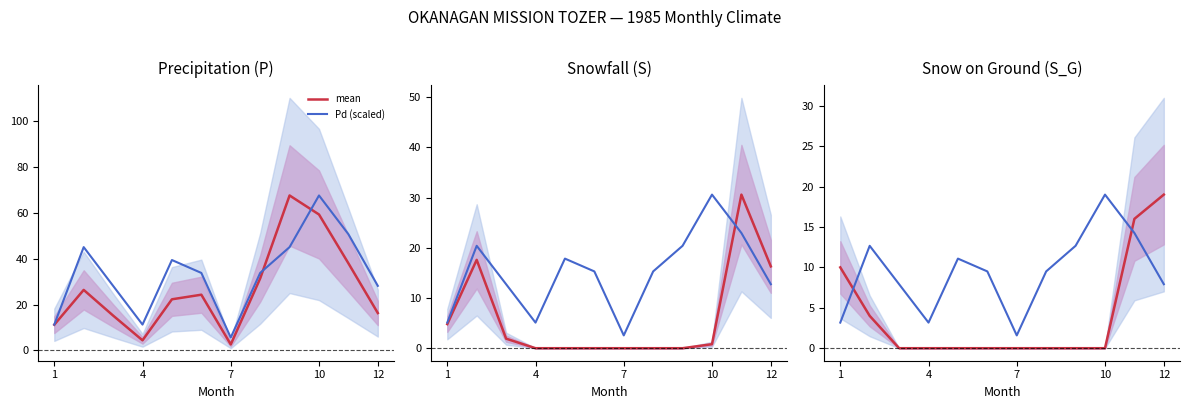

How many intersections are there between Pd (scaled) and mean?

2